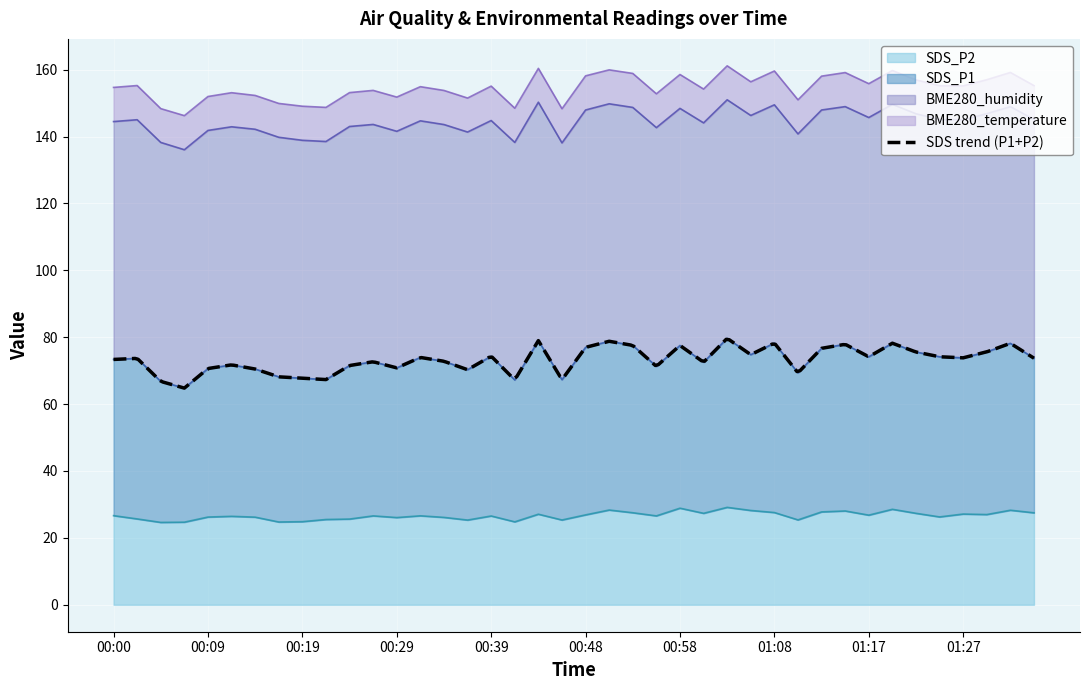

True or false: SDS_P2 and SDS_P1 intersect in this chart.

False